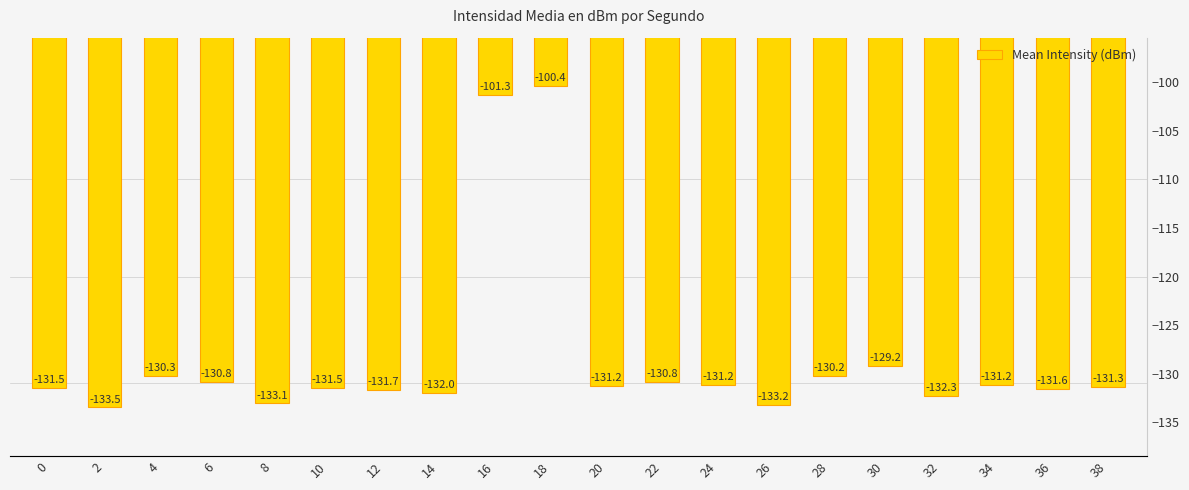

List the labels in order of value, largest first.

18, 16, 30, 28, 4, 22, 6, 34, 24, 20, 38, 0, 10, 36, 12, 14, 32, 8, 26, 2